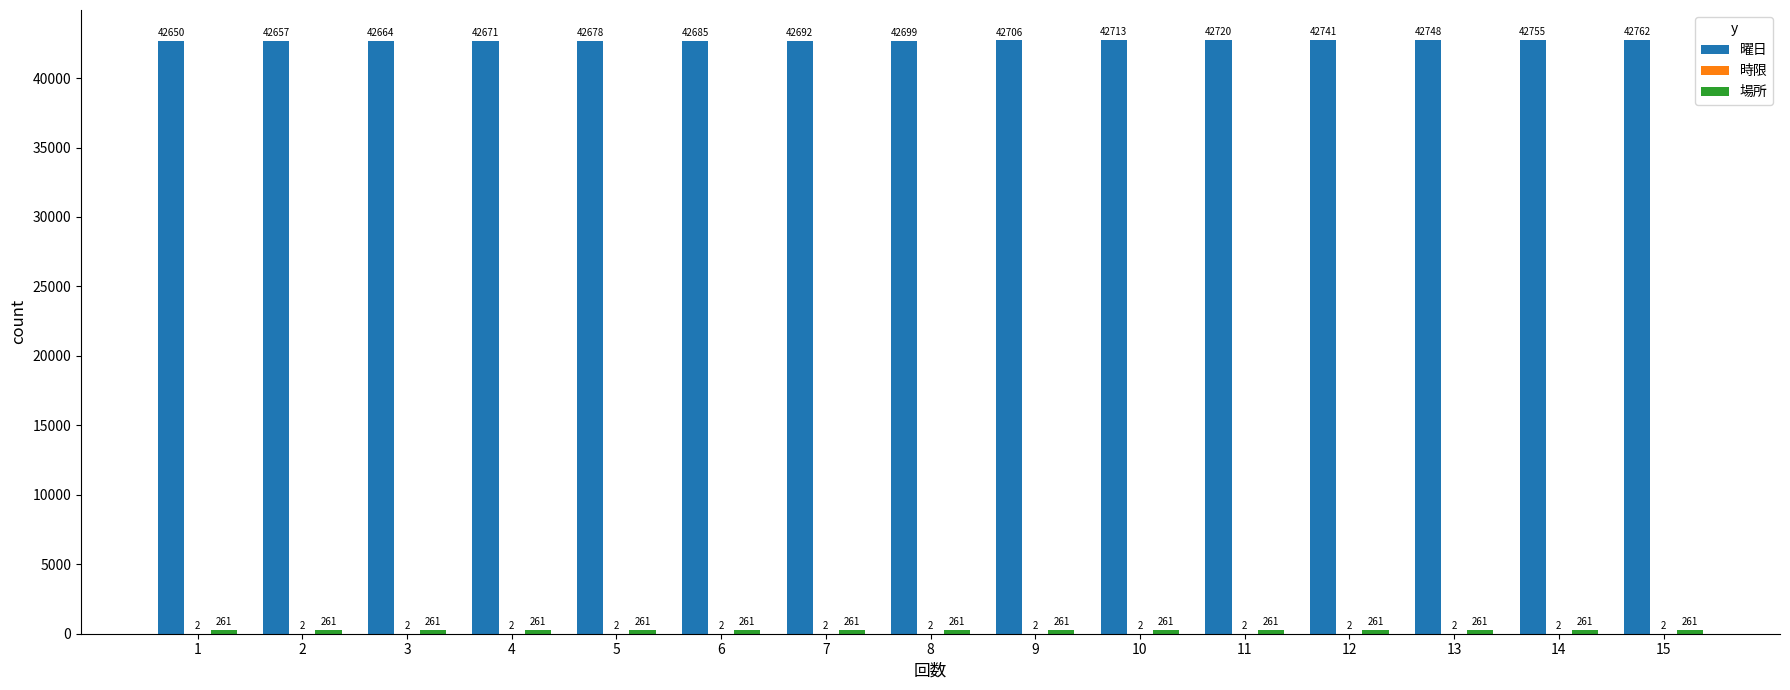

Which series changed the most between 1 and 14?

曜日